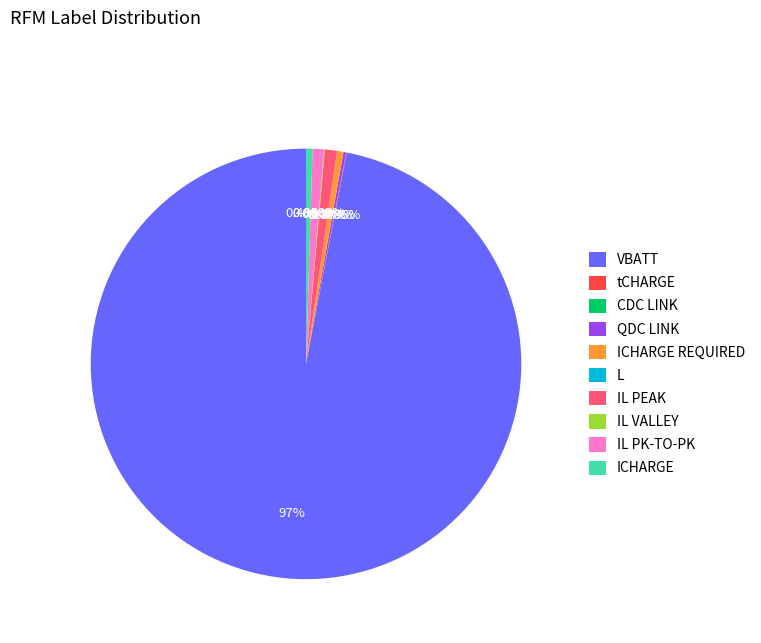

Is there a majority slice in this chart?

Yes